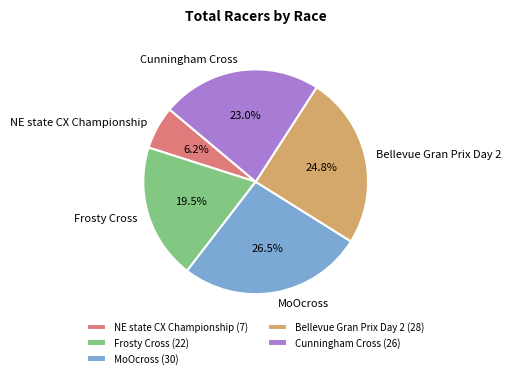

Approximately how many times larger is the value at Frosty Cross compared to Cunningham Cross?

0.8